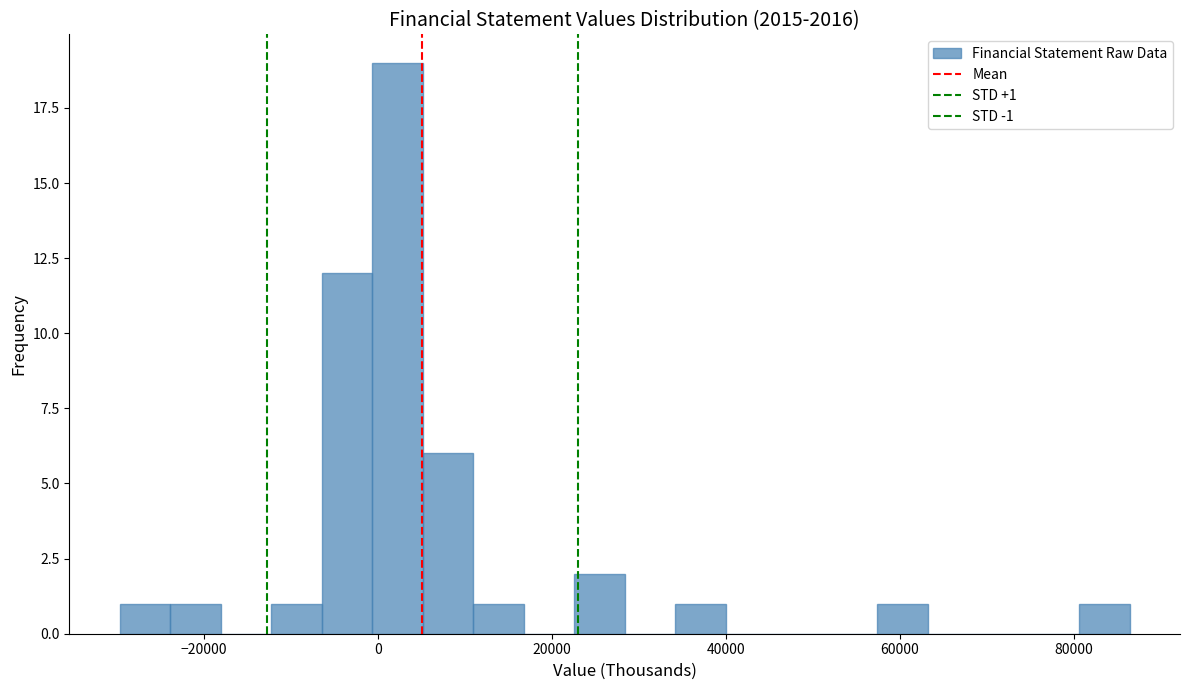

Read against the x-axis, roughly where is the centre of the tallest bar?

2000